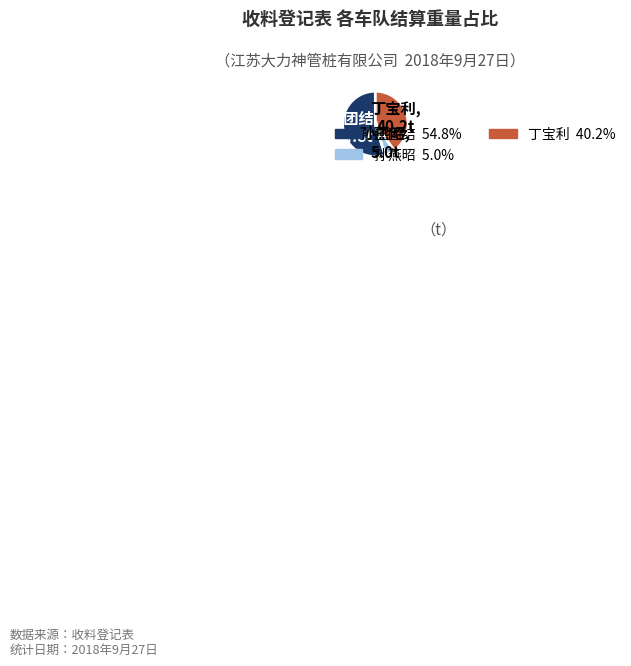

Is there any slice that represents more than half of the pie?

Yes